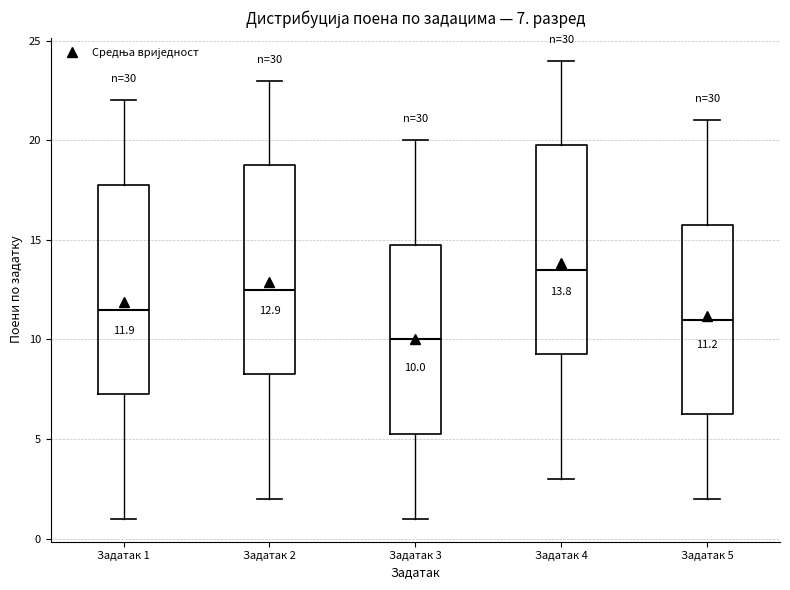

Which box's median line is the lowest?

Задатак 3